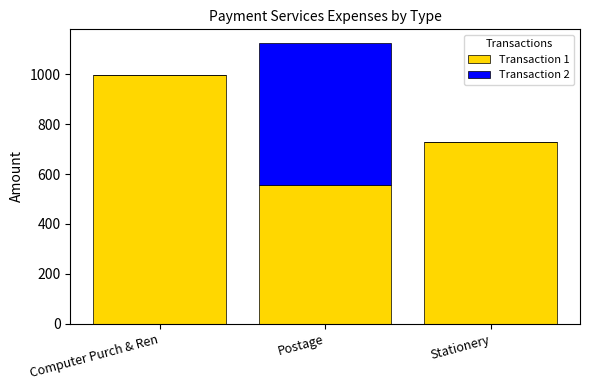

At which category is the sum across all series the highest?

Postage